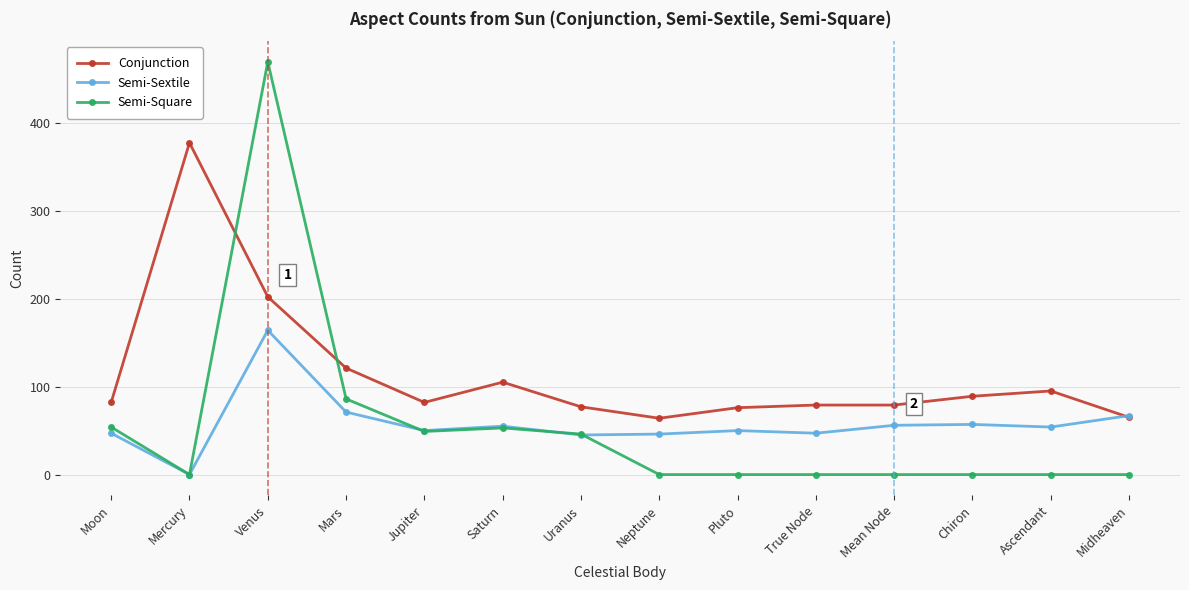

Where is Conjunction nearest to the value 220?

Venus